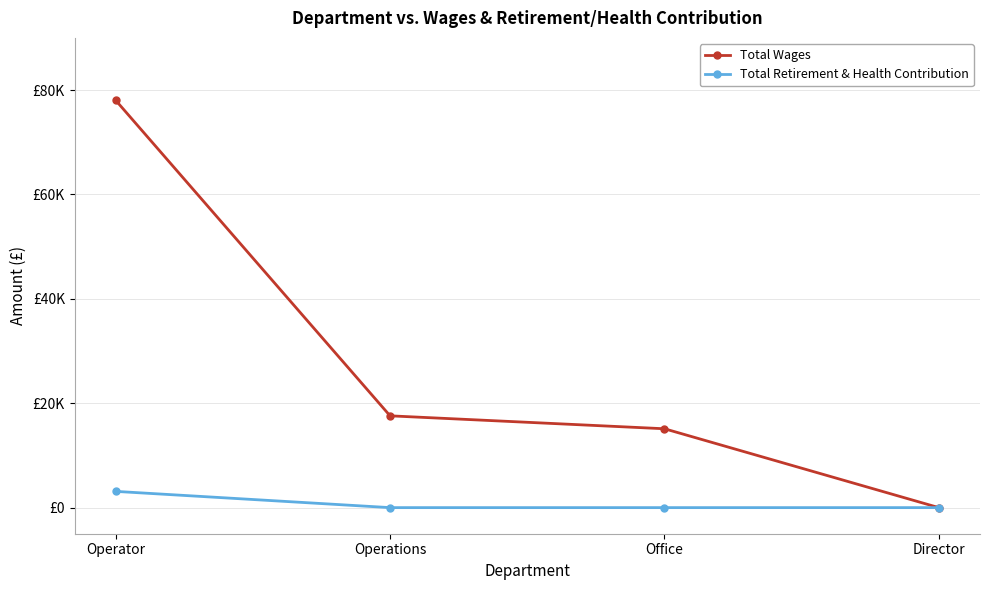

Rank the series at Operations from highest to lowest value.

Total Wages, Total Retirement & Health Contribution